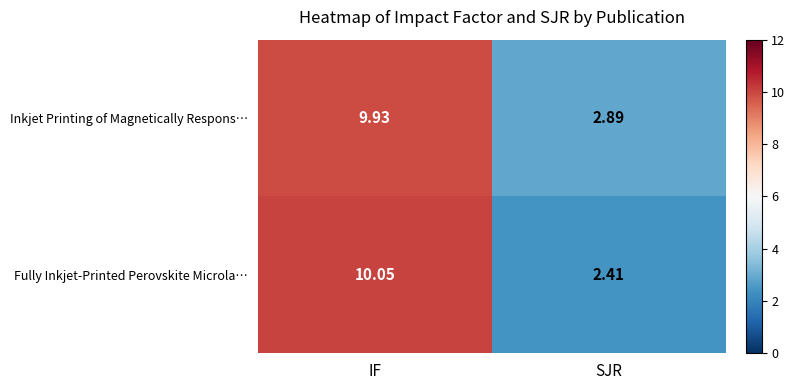

List the series in order of their peak value, highest first.

Fully Inkjet‑Printed Perovskite Microla…, Inkjet Printing of Magnetically Respons…